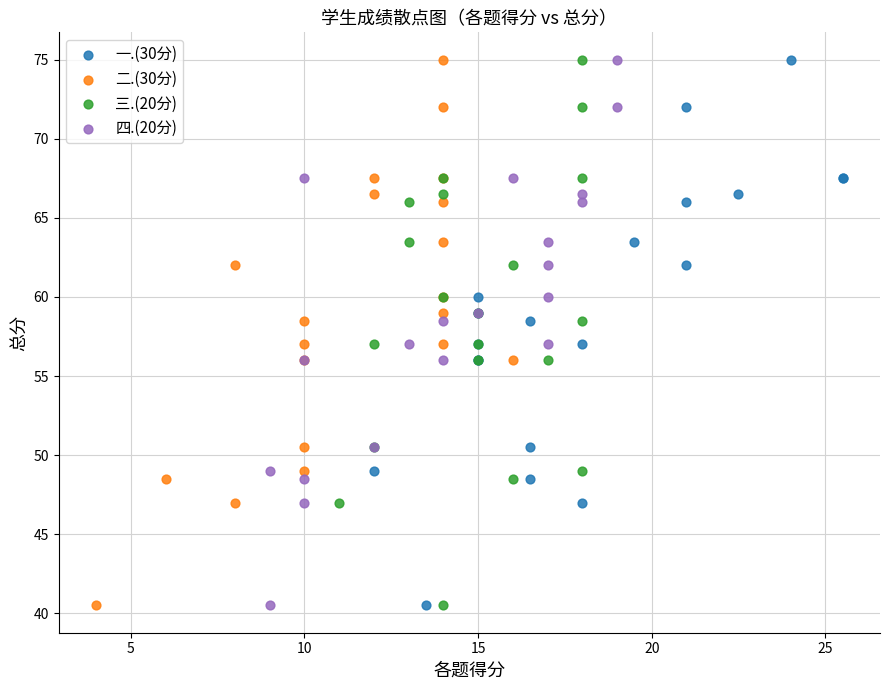

What are all the series names shown in the legend?

一.(30分), 二.(30分), 三.(20分), 四.(20分)